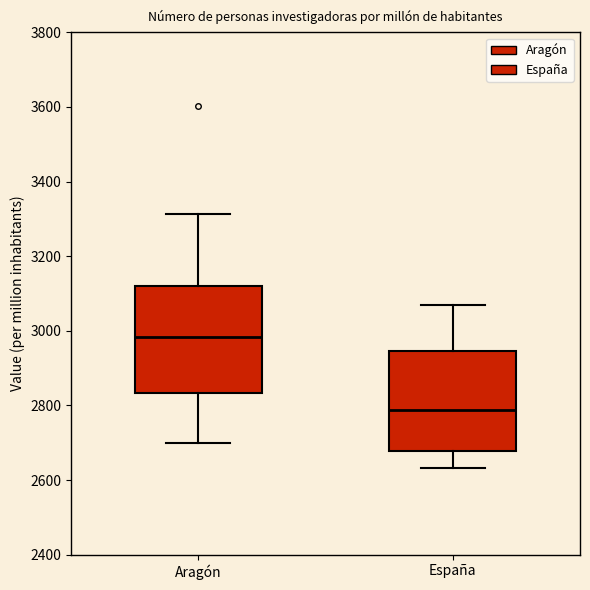

Reading left to right, read every box against the y-axis: the position of its median line, the range the box covers, and the ends of its whiskers. The values are not printed on the chart, so give them approximately, as read against the axis.

Aragón: median 2980, box 2840 to 3120, whiskers 2700 to 3320
España: median 2780, box 2680 to 2940, whiskers 2640 to 3060